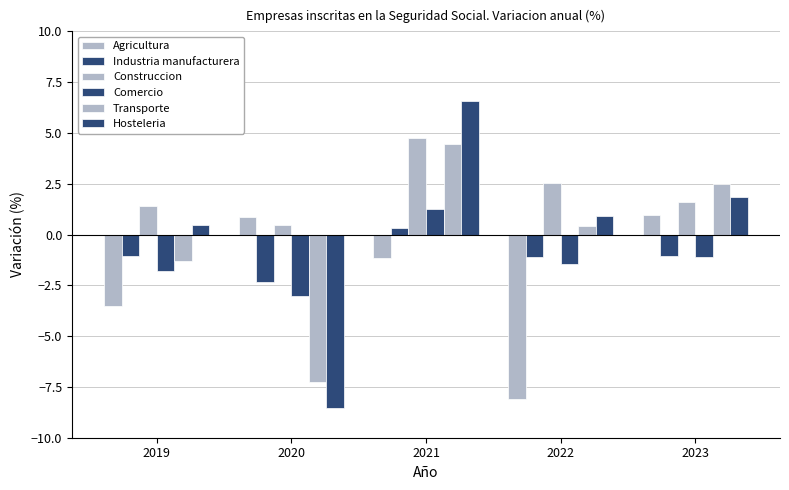

How many negative values does the Hosteleria series have?

1